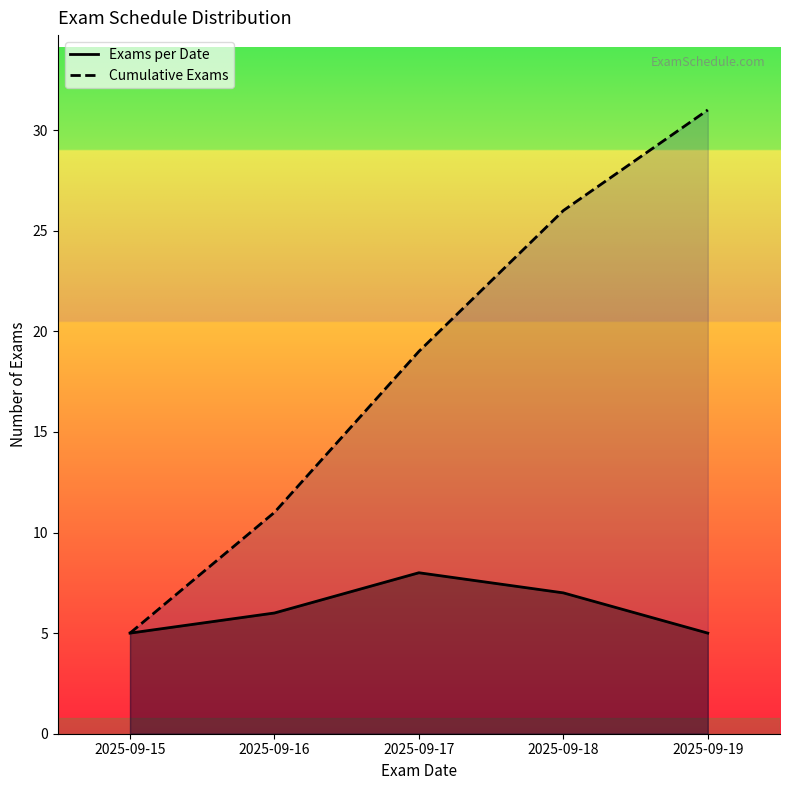

What is the value of the Exams per Date point at the 2nd from the left?

6